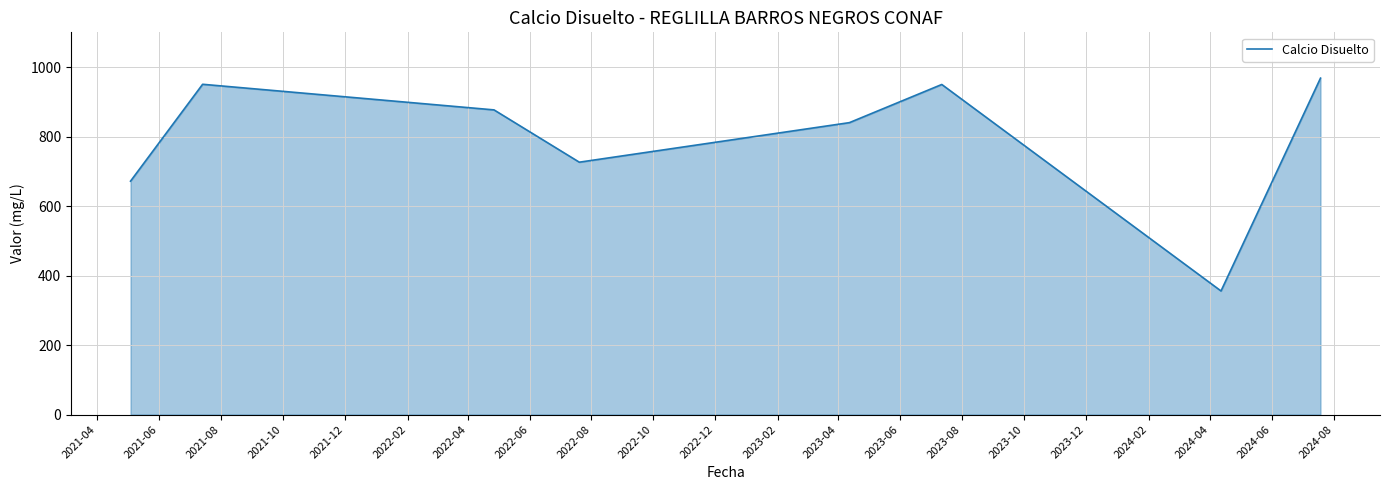

What is the maximum value shown in the chart?

968.2